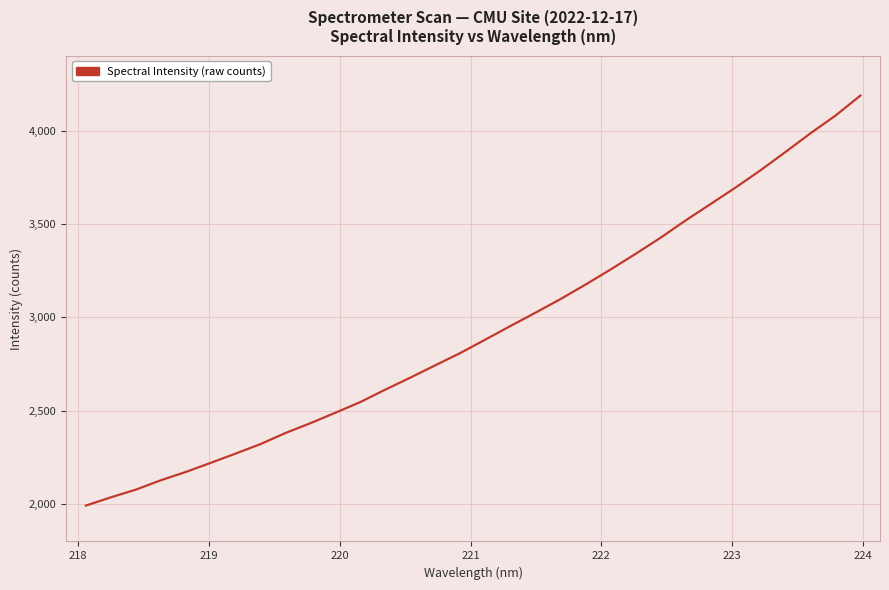

How many lines are shown in the chart?

1